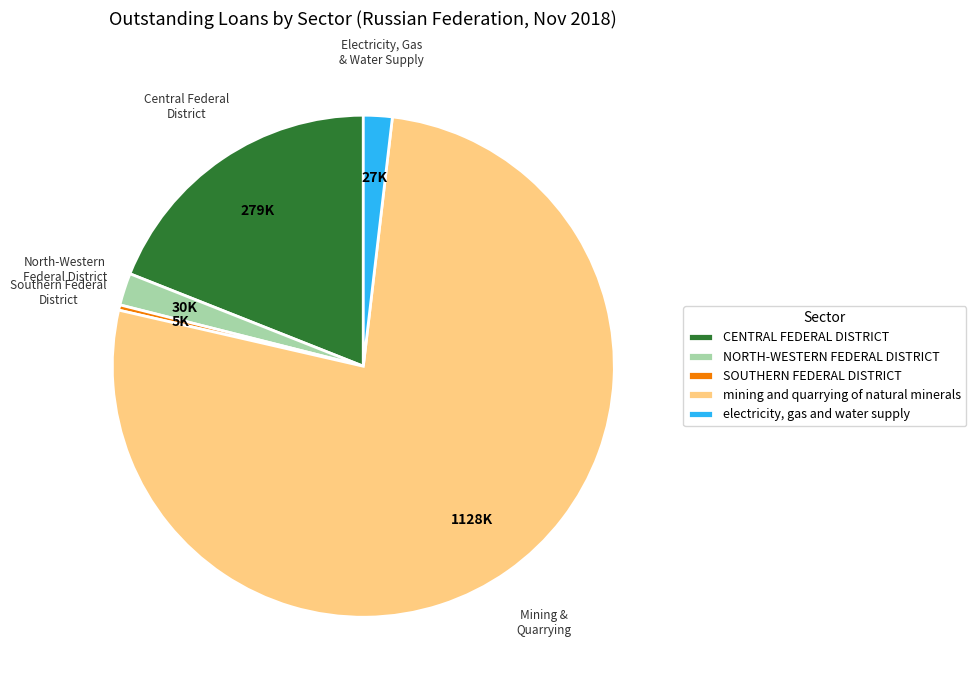

True or false: CENTRAL FEDERAL DISTRICT accounts for 19% of the total.

True